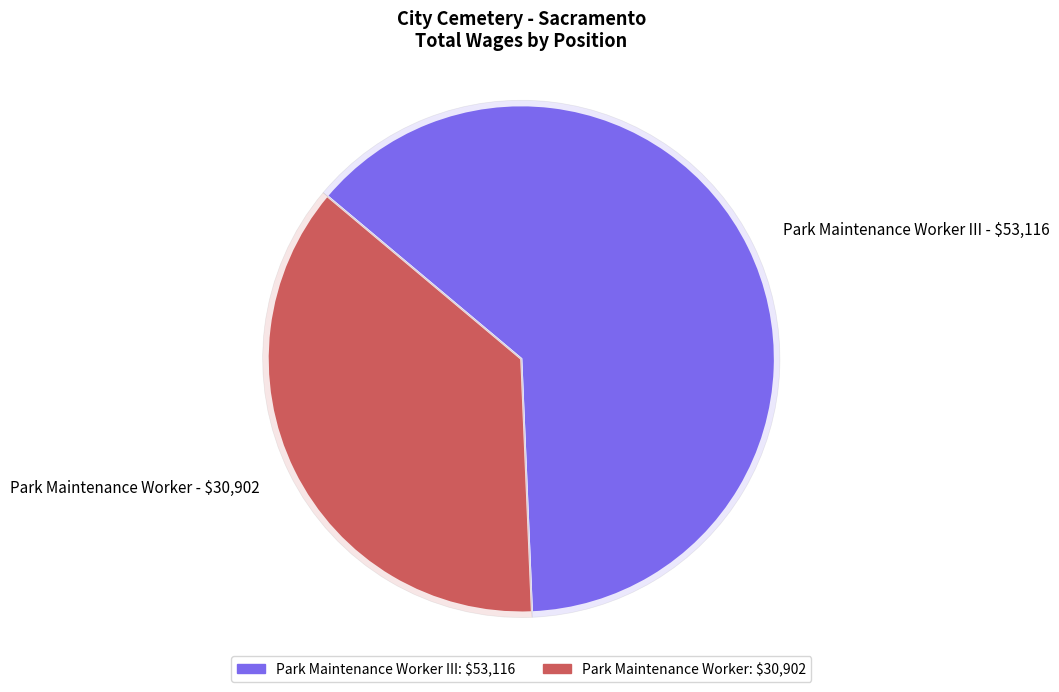

Which slice is the smallest?

Park Maintenance Worker